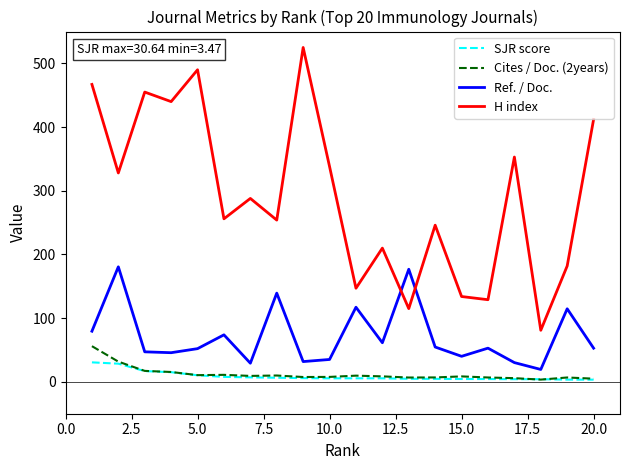

What is the maximum value shown in the chart?

525.0